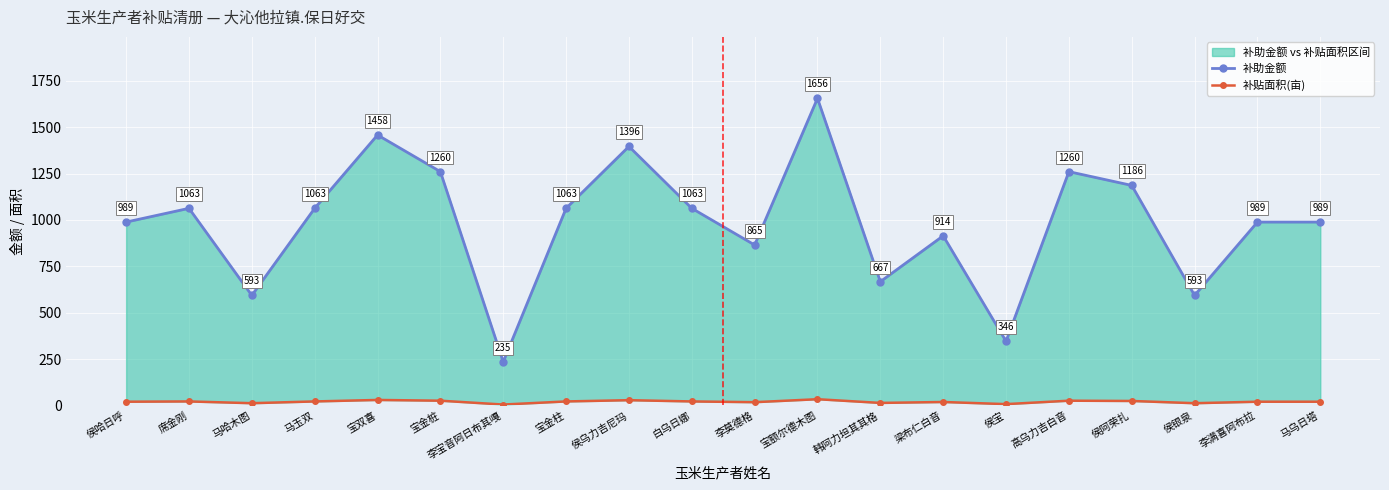

At which label is 补贴面积(亩) closest to 19?

梁布仁白音